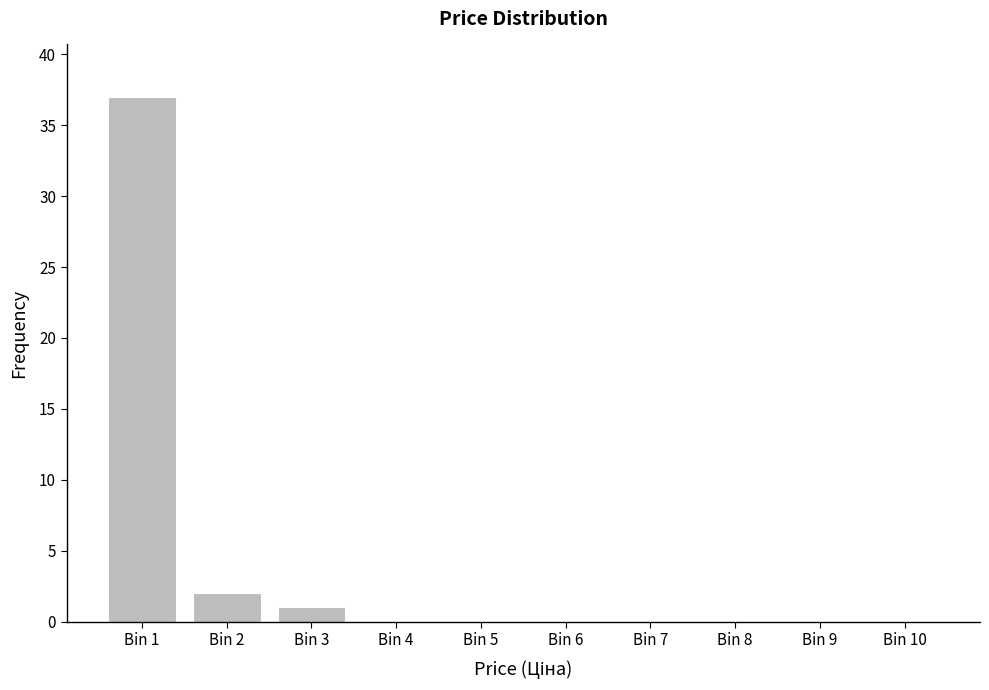

Reading left to right, what are all the values shown in this chart?

Bin 1=37	Bin 2=2	Bin 3=1	Bin 4=0	Bin 5=0	Bin 6=0	Bin 7=0	Bin 8=0	Bin 9=0	Bin 10=0